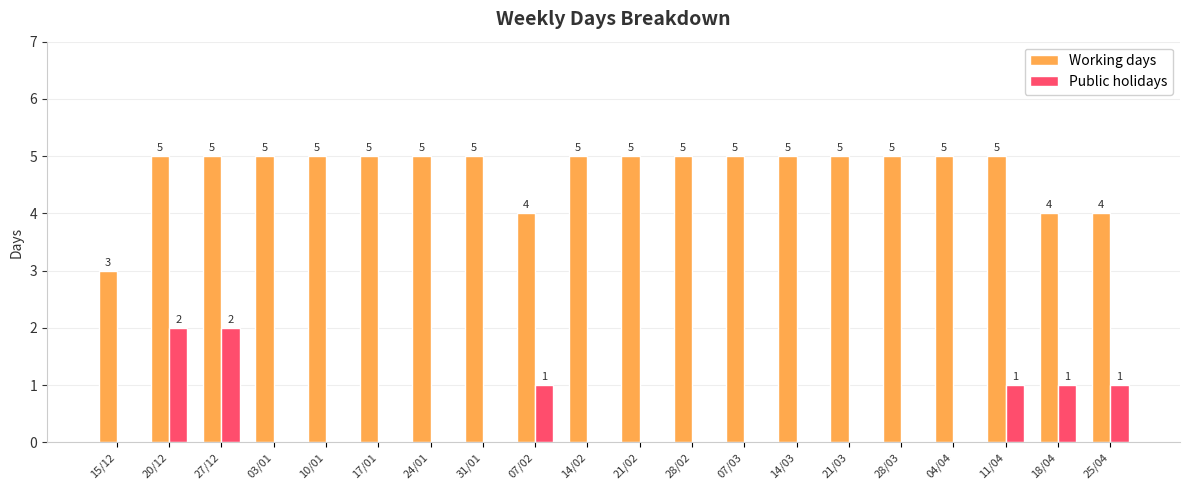

Count the Working days values in the range 5 to 6.

16